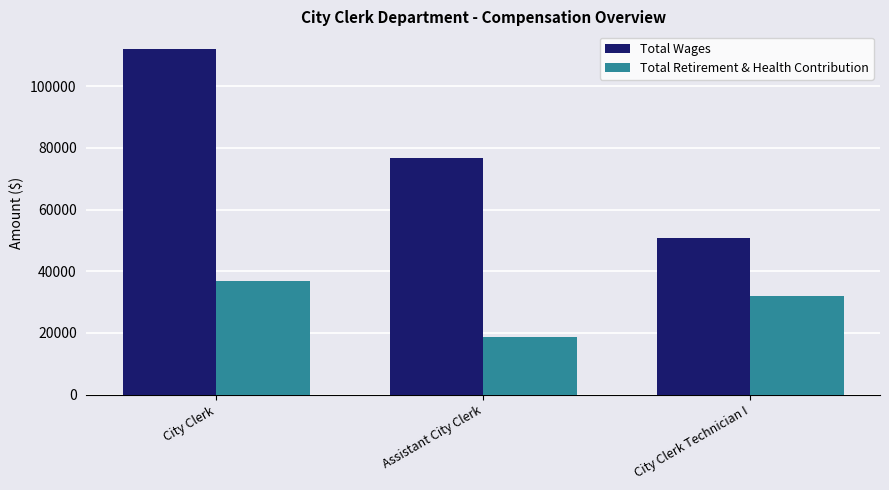

What position from the left is Assistant City Clerk?

2